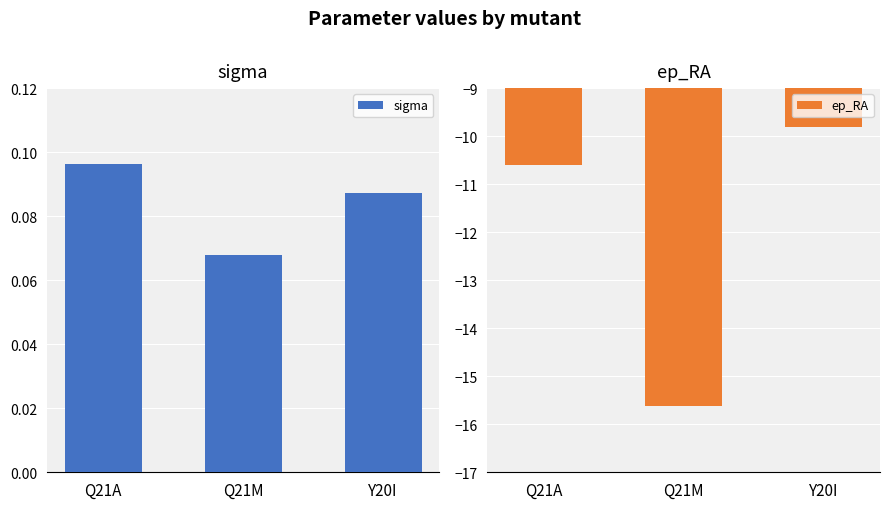

What is the label of the 1st bar from the right?

Y20I